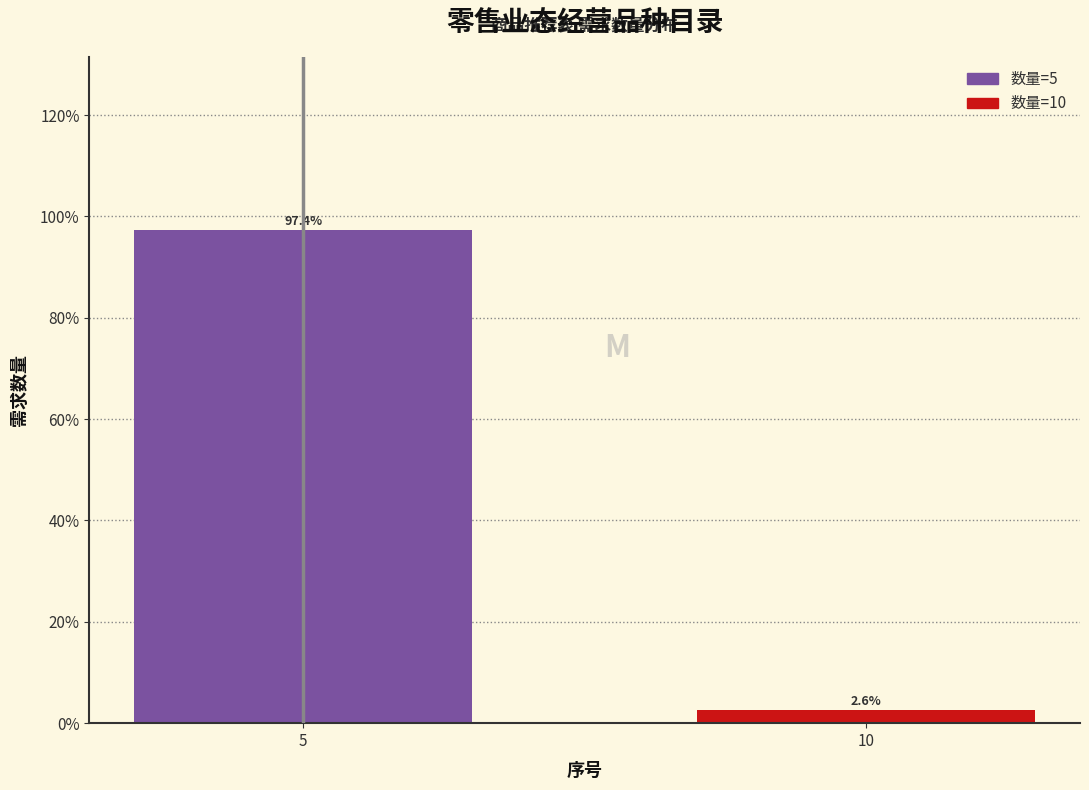

Reading left to right, list all the values displayed in this chart.

5=97.4	10=2.6